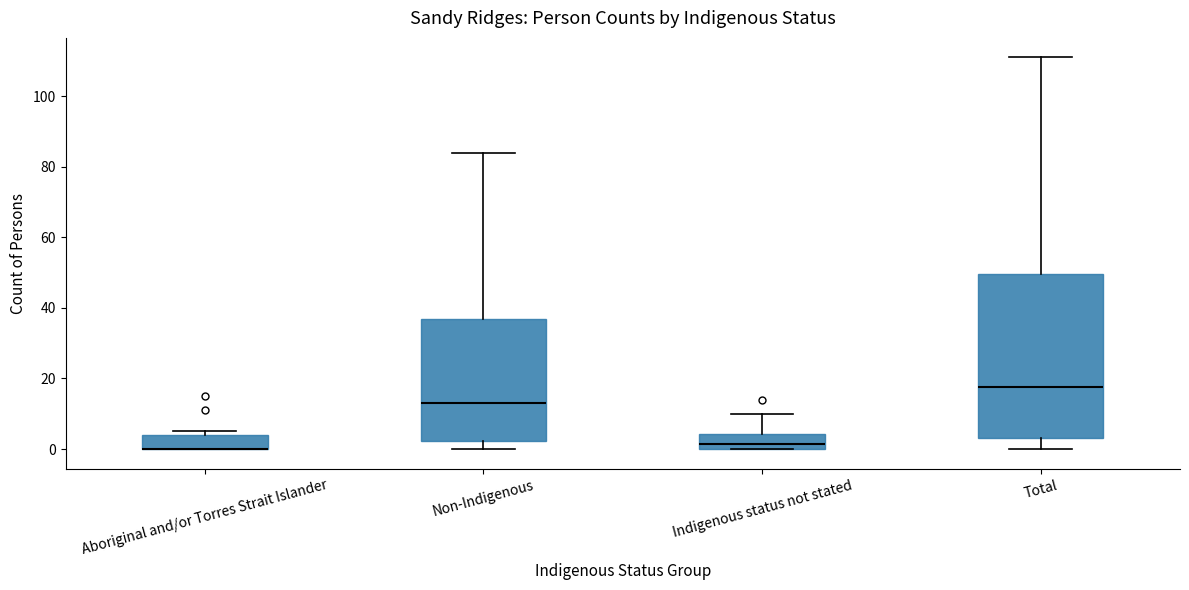

Reading left to right, read every box against the y-axis: the position of its median line, the range the box covers, and the ends of its whiskers. The values are not printed on the chart, so give them approximately, as read against the axis.

Aboriginal and/or Torres Strait Islander: median 0 (drawn on the box's lower edge), box 0 to 4, whiskers 0 to 6
Non-Indigenous: median 14, box 2 to 36, whiskers 0 to 84
Indigenous status not stated: median 2, box 0 to 4, whiskers 0 to 10
Total: median 18, box 4 to 50, whiskers 0 to 112